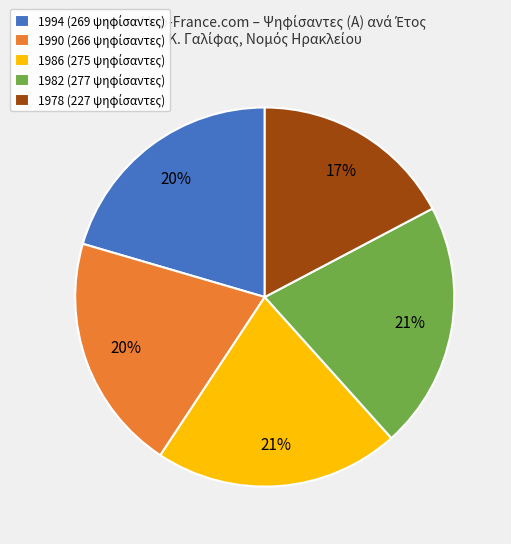

Approximately how many times larger is the value at 1978 compared to 1982?

0.8